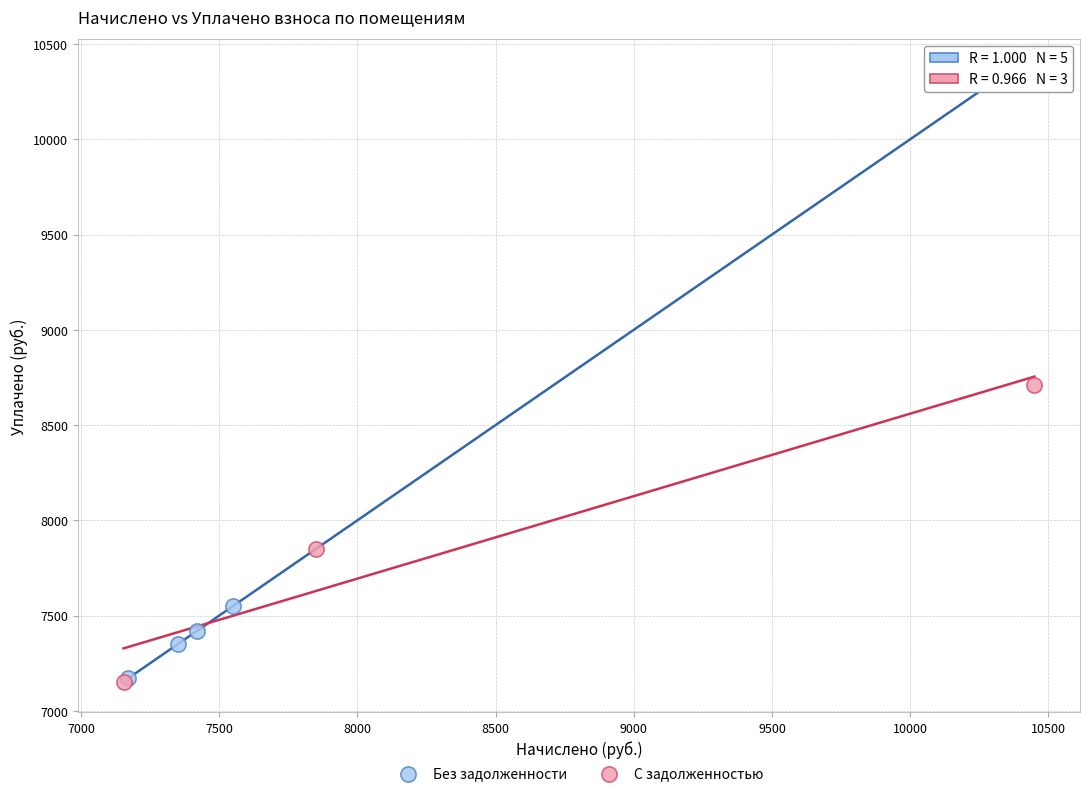

Which series has the widest spread of Y values?

Без задолженности